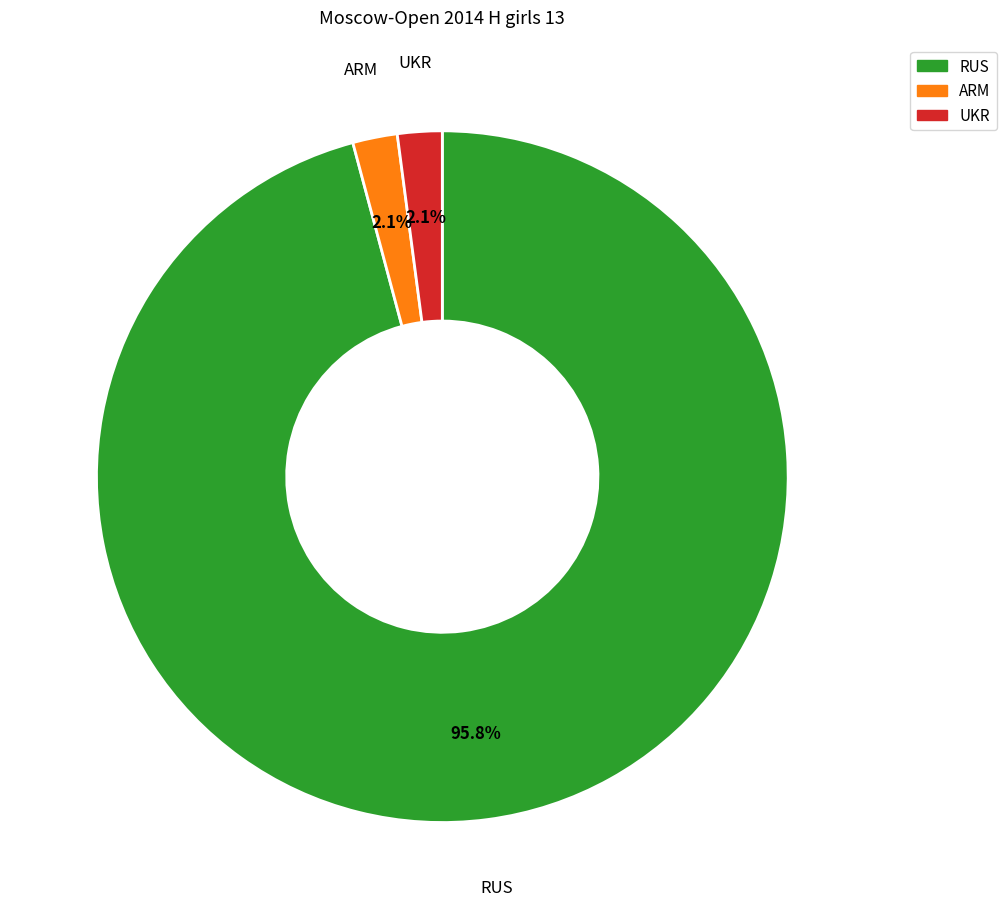

Which category accounts for the majority?

RUS